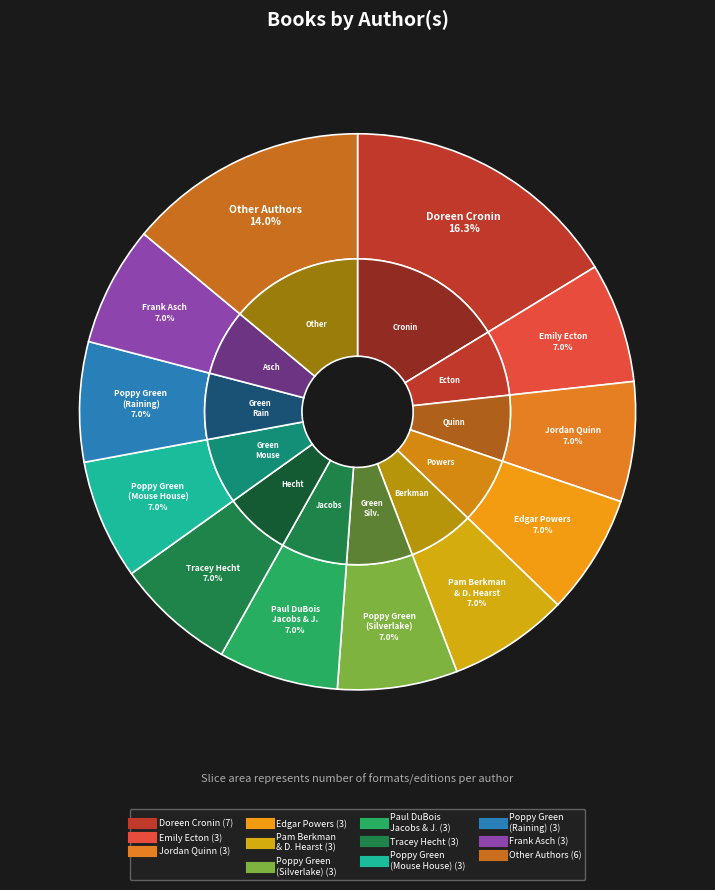

How many slices are in this pie chart?

12